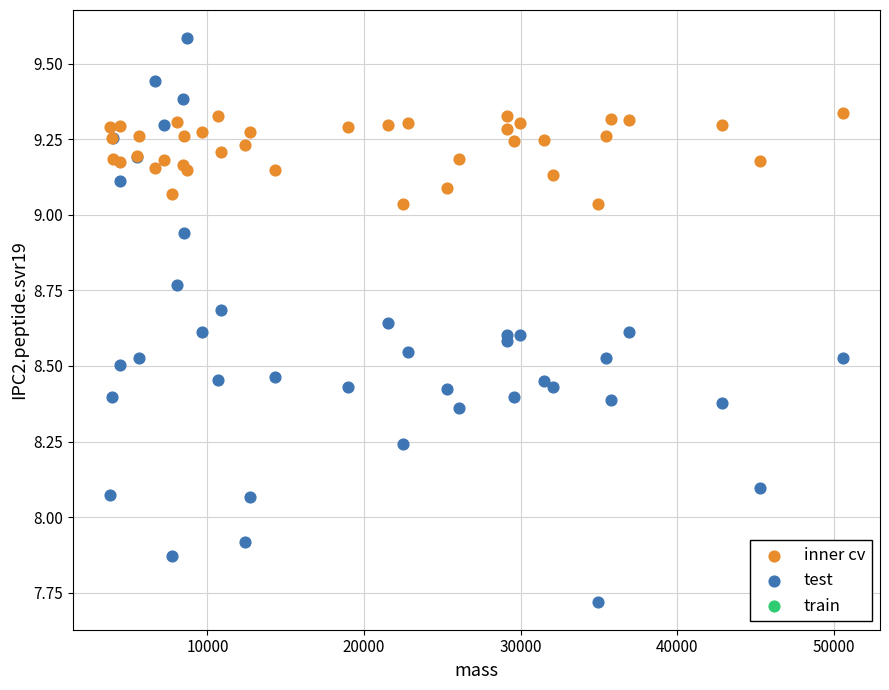

Which series contains the highest Y value?

test